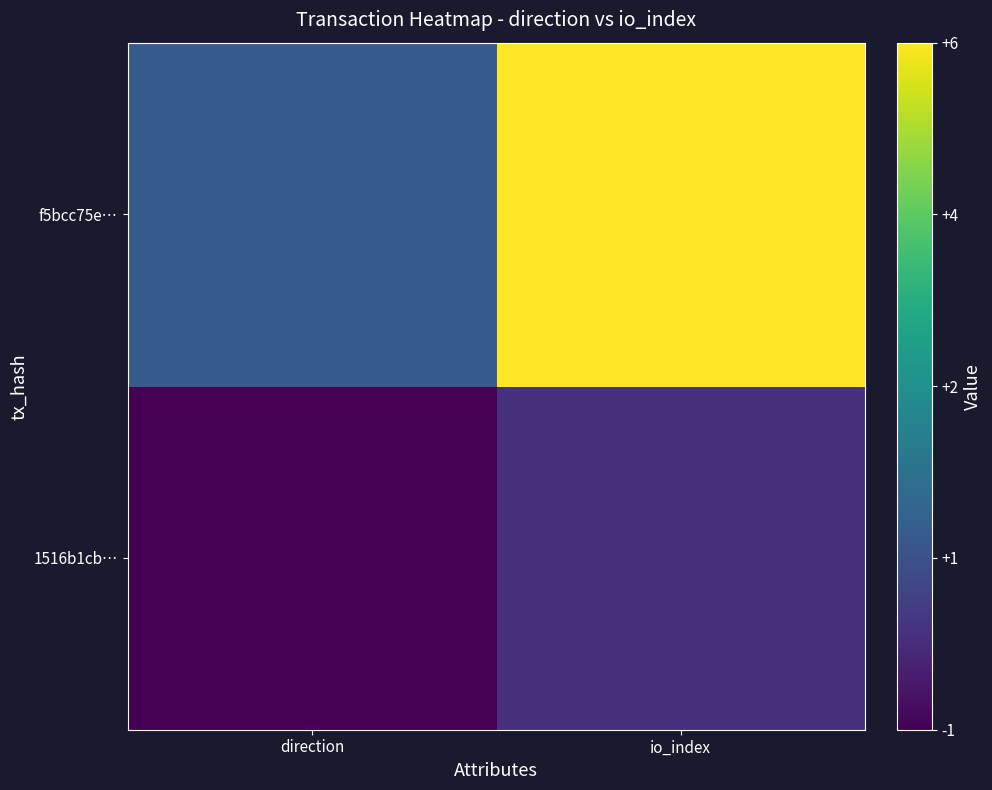

Reading left to right, what are all the values shown in this chart?

1516b1cb…: direction=-1	io_index=0
f5bcc75e…: direction=1	io_index=6